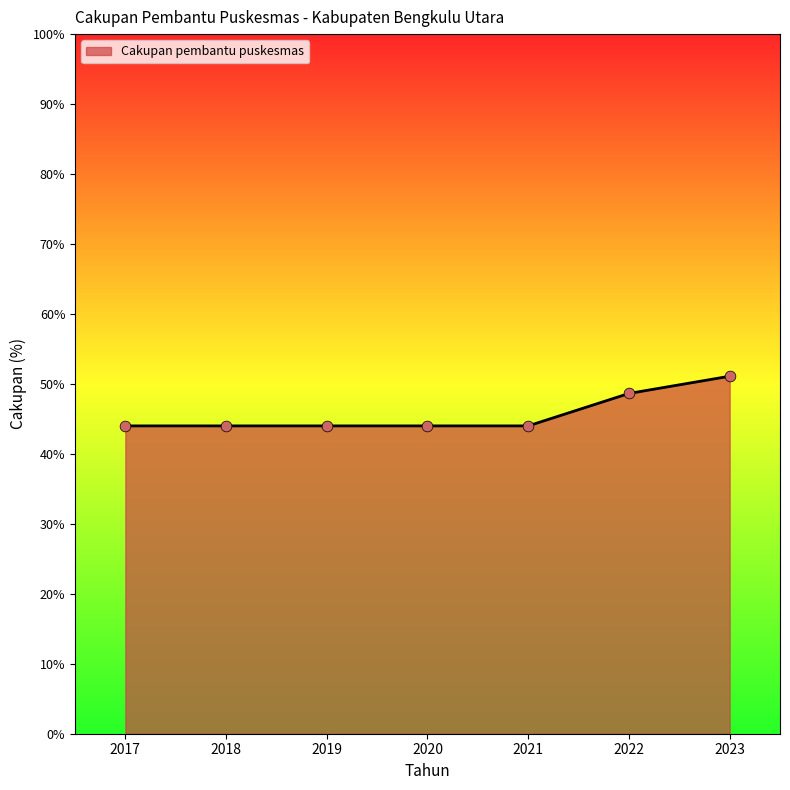

What is the change in value from 2019 to 2023?

+7.1